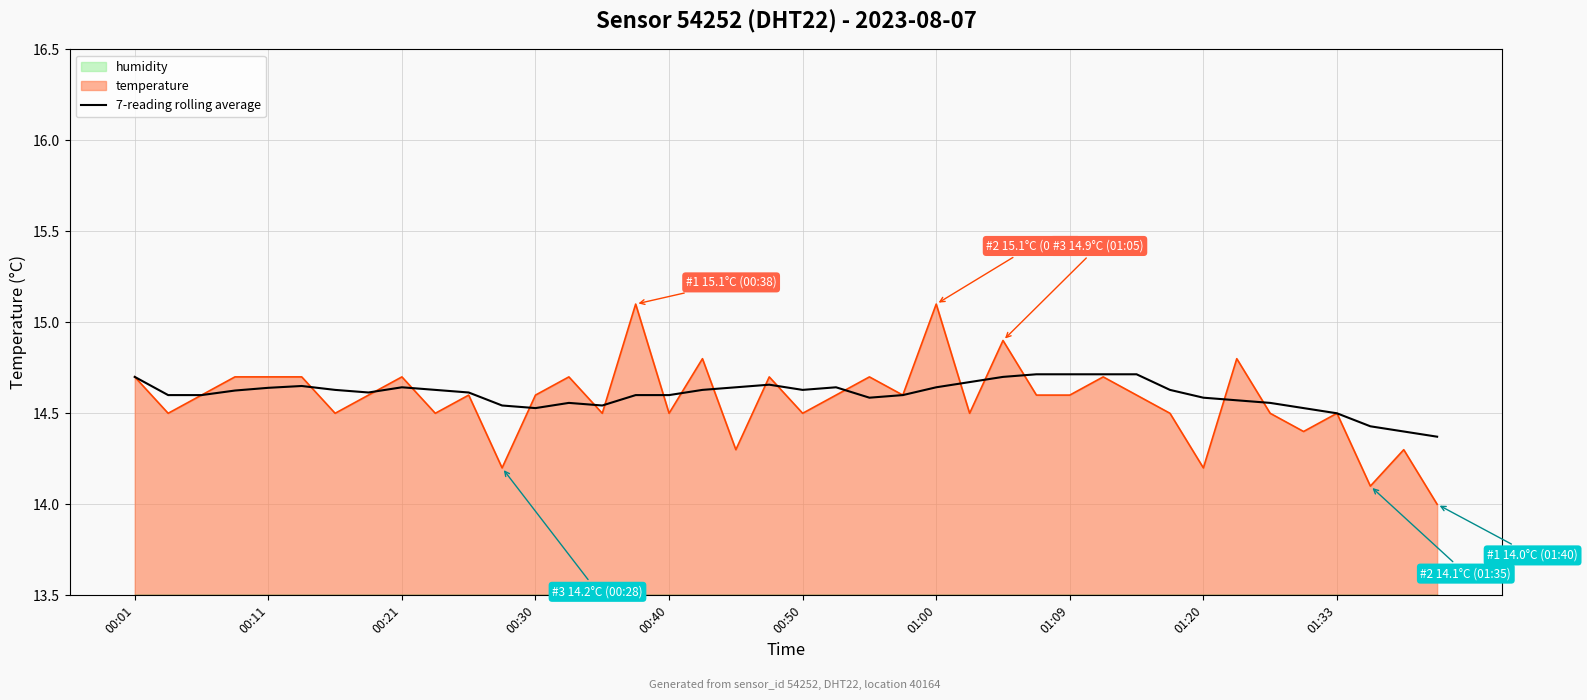

Reading right to left, extract all data points from this chart.

14.4	14.4	14.4	14.5	14.5	14.6	14.6	14.6	14.6	14.7	14.7	14.7	14.7	14.7	14.7	14.6	14.6	14.6	14.6	14.6	14.7	14.6	14.6	14.6	14.6	14.5	14.6	14.5	14.5	14.6	14.6	14.6	14.6	14.6	14.7	14.6	14.6	14.6	14.6	14.7